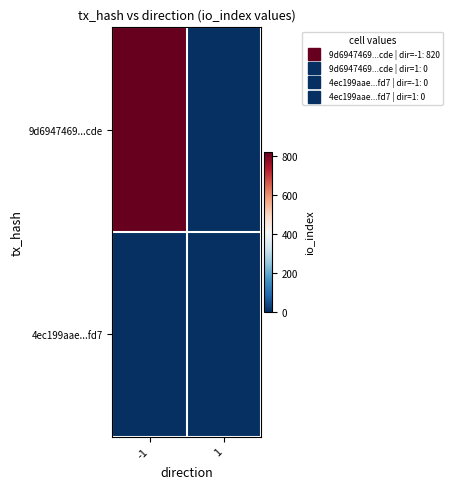

At which category is the sum across all series the highest?

-1